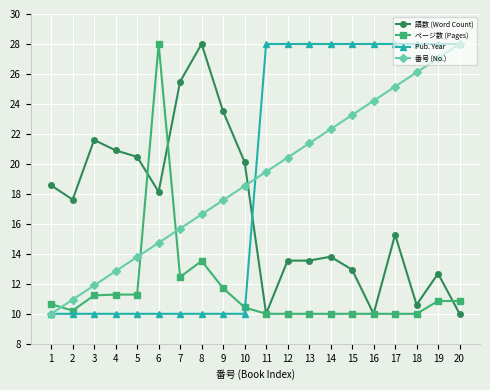

Count the number of categories in the chart.

20